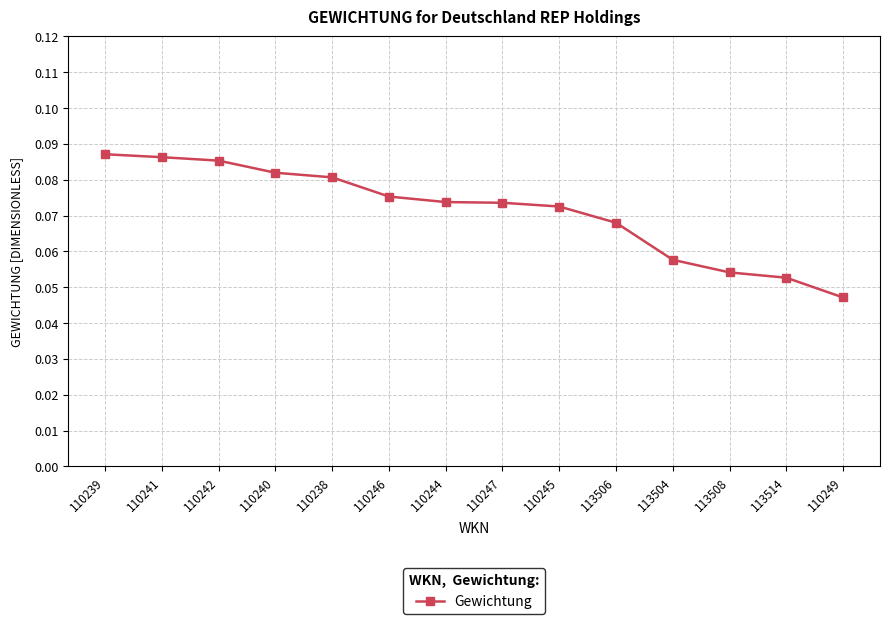

Count the values in the range 0 to 1.

14